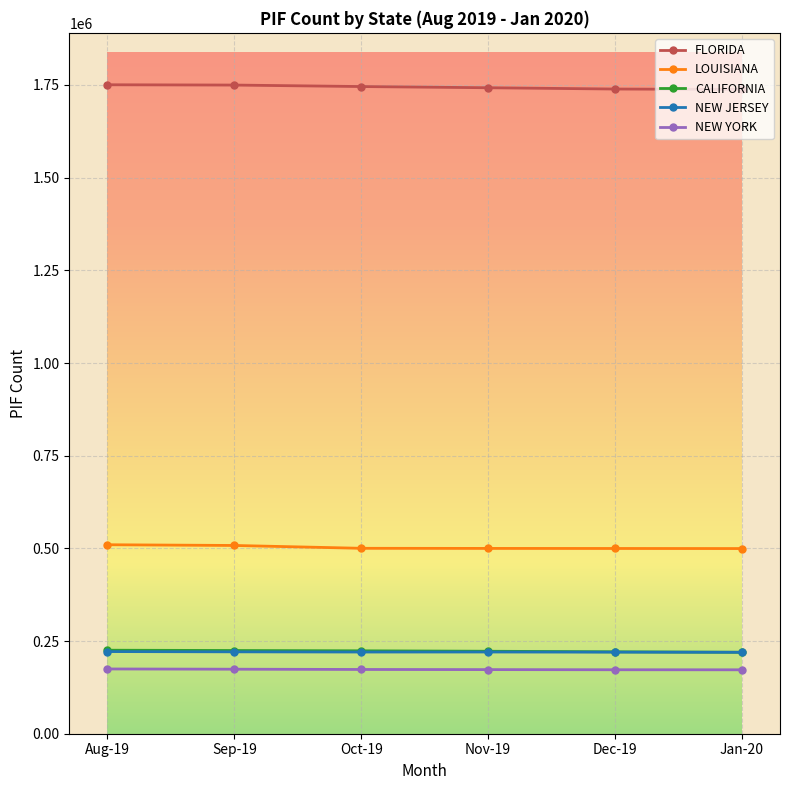

What is the lowest value of the NEW JERSEY series?

219684